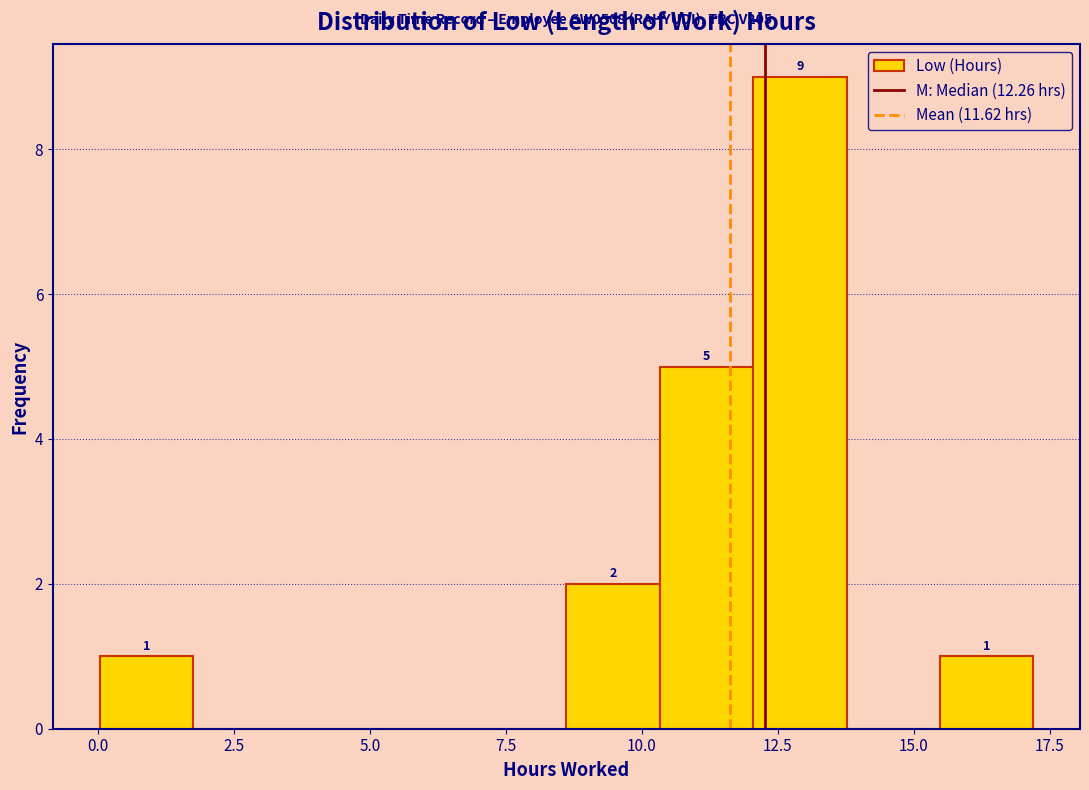

Read against the x-axis, roughly where is the centre of the tallest bar?

13.0